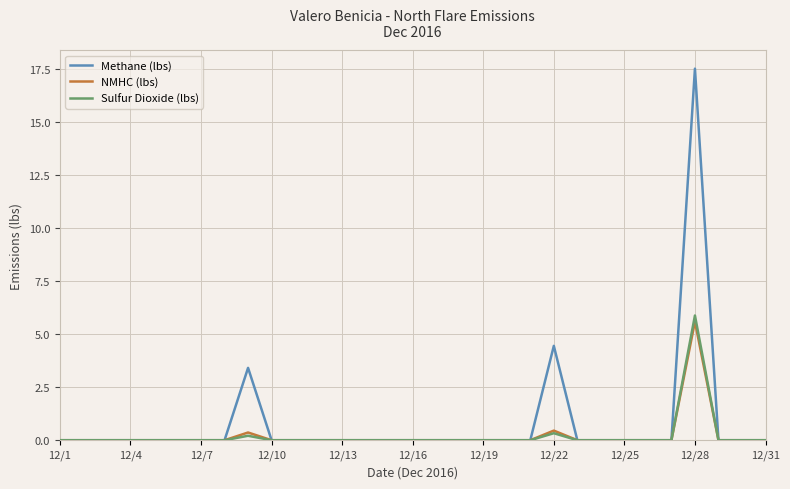

Which series has the largest range (max minus min)?

Methane (lbs)